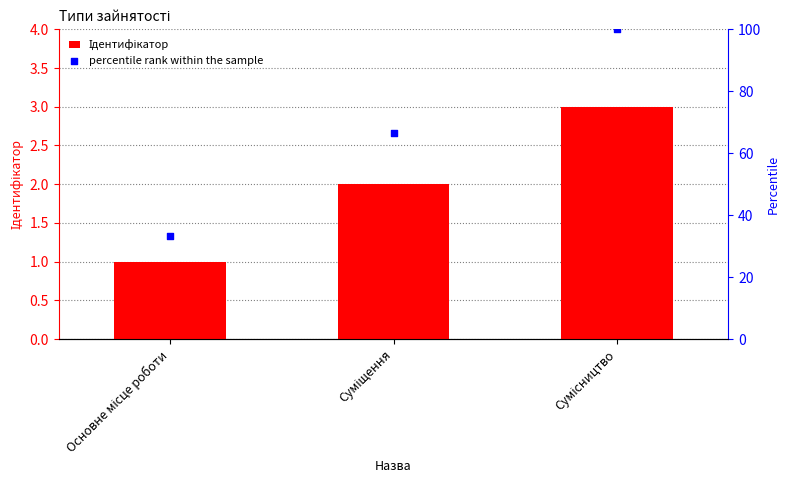

What is the total value across all series at Основне місце роботи?

34.3